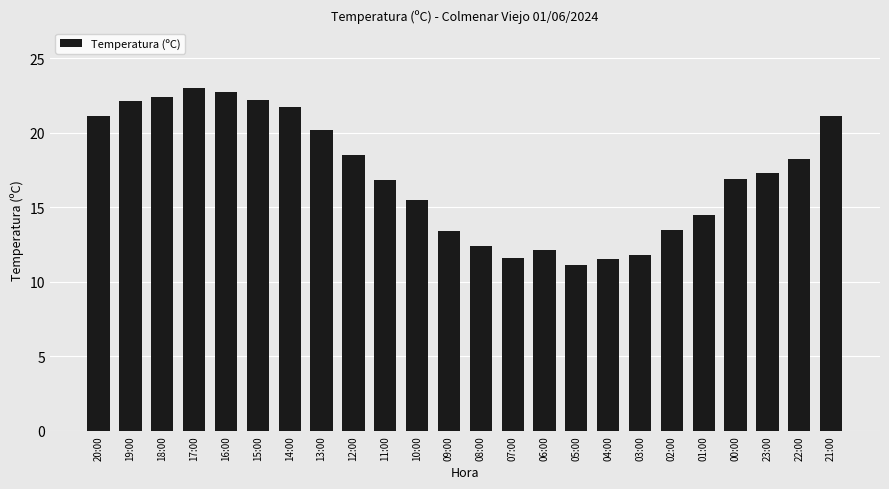

What is the ratio of the value at 22:00 to the value at 04:00?

1.6